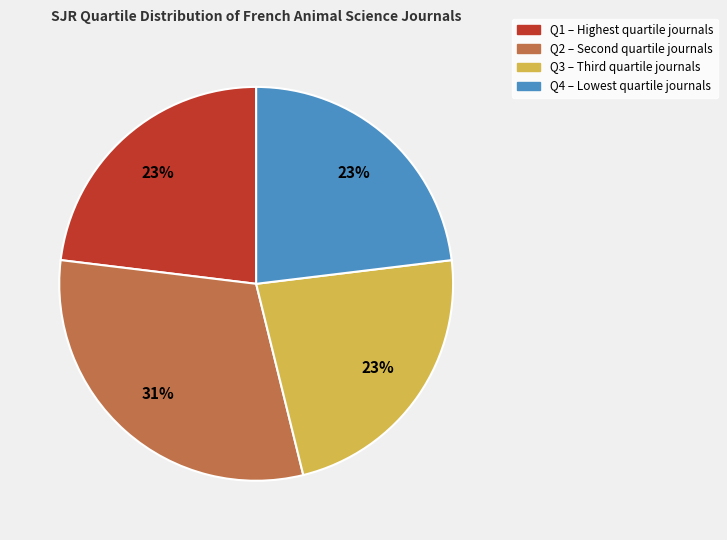

Is it true that Q1 is 13% of the pie?

False